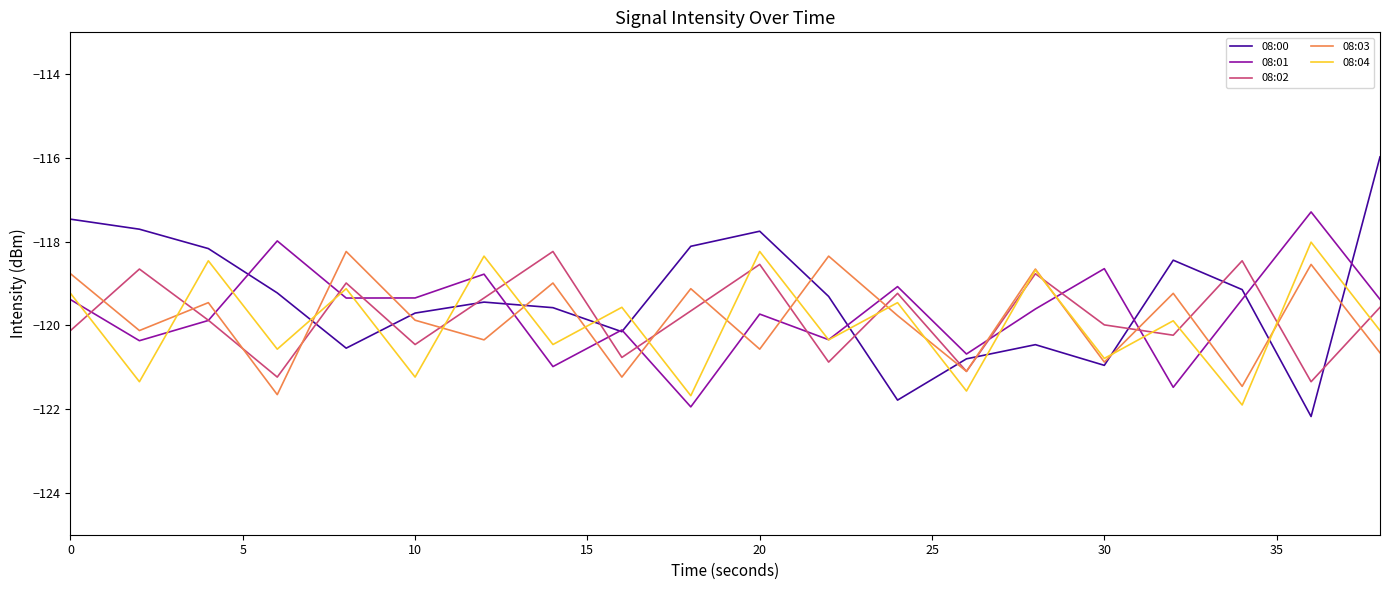

What is the smallest value displayed?

-122.2